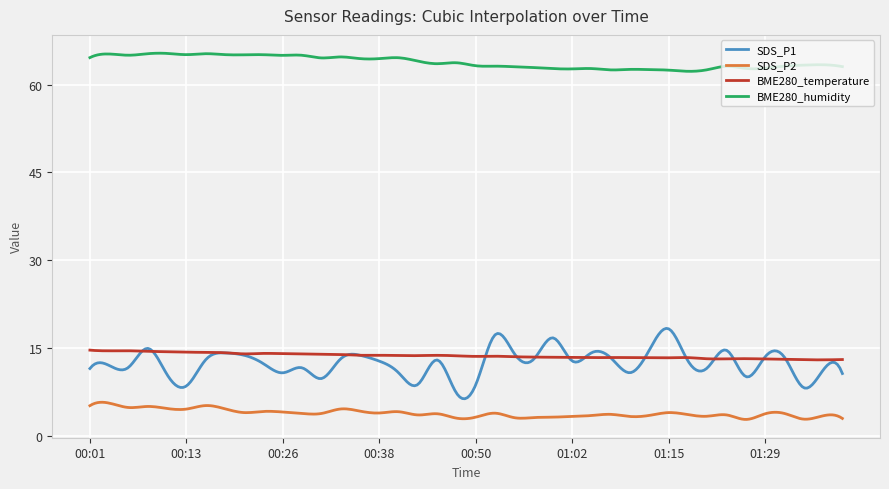

Which series has the largest total across all categories?

BME280_humidity